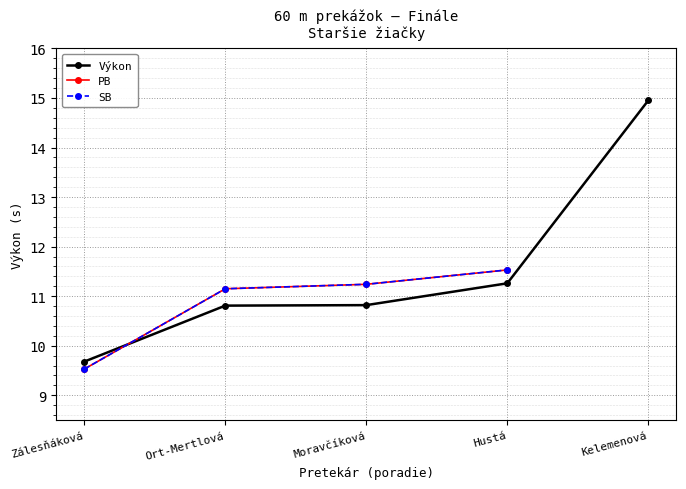

At which category is the sum across all series the highest?

Hustá